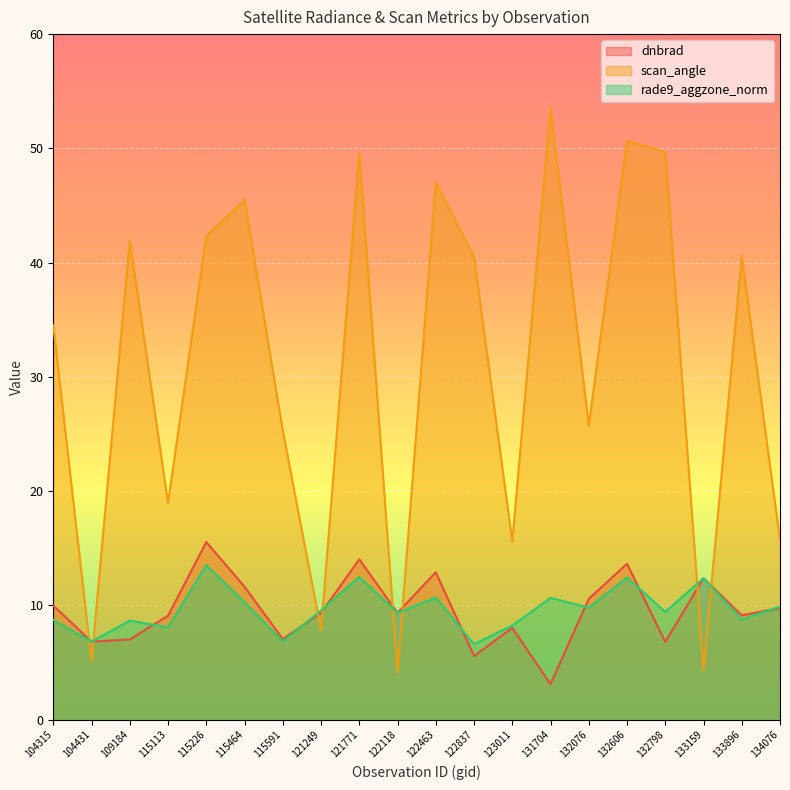

Reading right to left, list all the values displayed in this chart.

dnbrad: 9.8	9.1	12.4	6.8	13.6	10.6	3.1	8.0	5.6	12.9	9.3	14.0	9.3	7.1	11.6	15.5	9.1	7.0	6.8	10.0
scan_angle: 15.7	40.6	4.3	49.7	50.7	25.7	53.6	15.6	40.5	47.0	4.1	49.6	7.8	25.3	45.5	42.3	19.0	41.9	5.1	34.5
rade9_aggzone_norm: 9.9	8.8	12.4	9.4	12.4	9.8	10.6	8.2	6.6	10.7	9.3	12.5	9.5	6.8	10.3	13.5	8.1	8.7	6.8	8.7